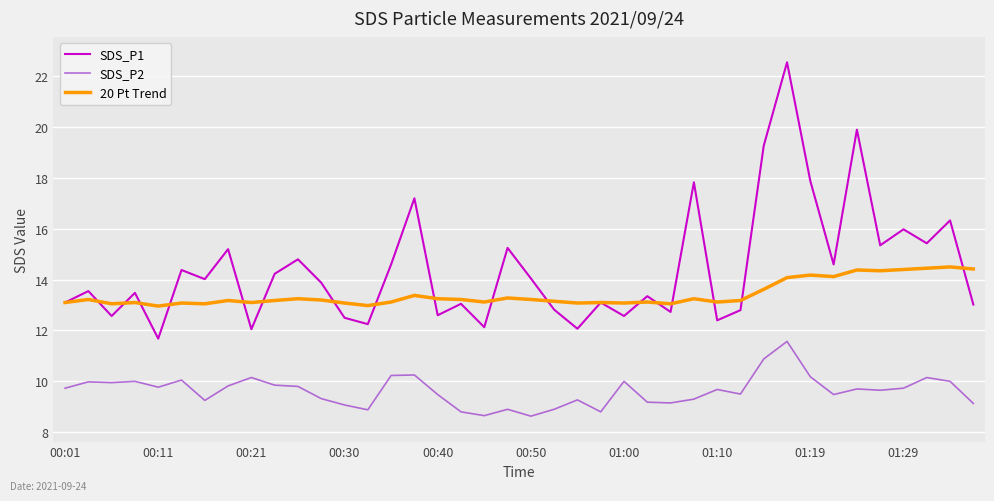

Which series has the largest range (max minus min)?

SDS_P1